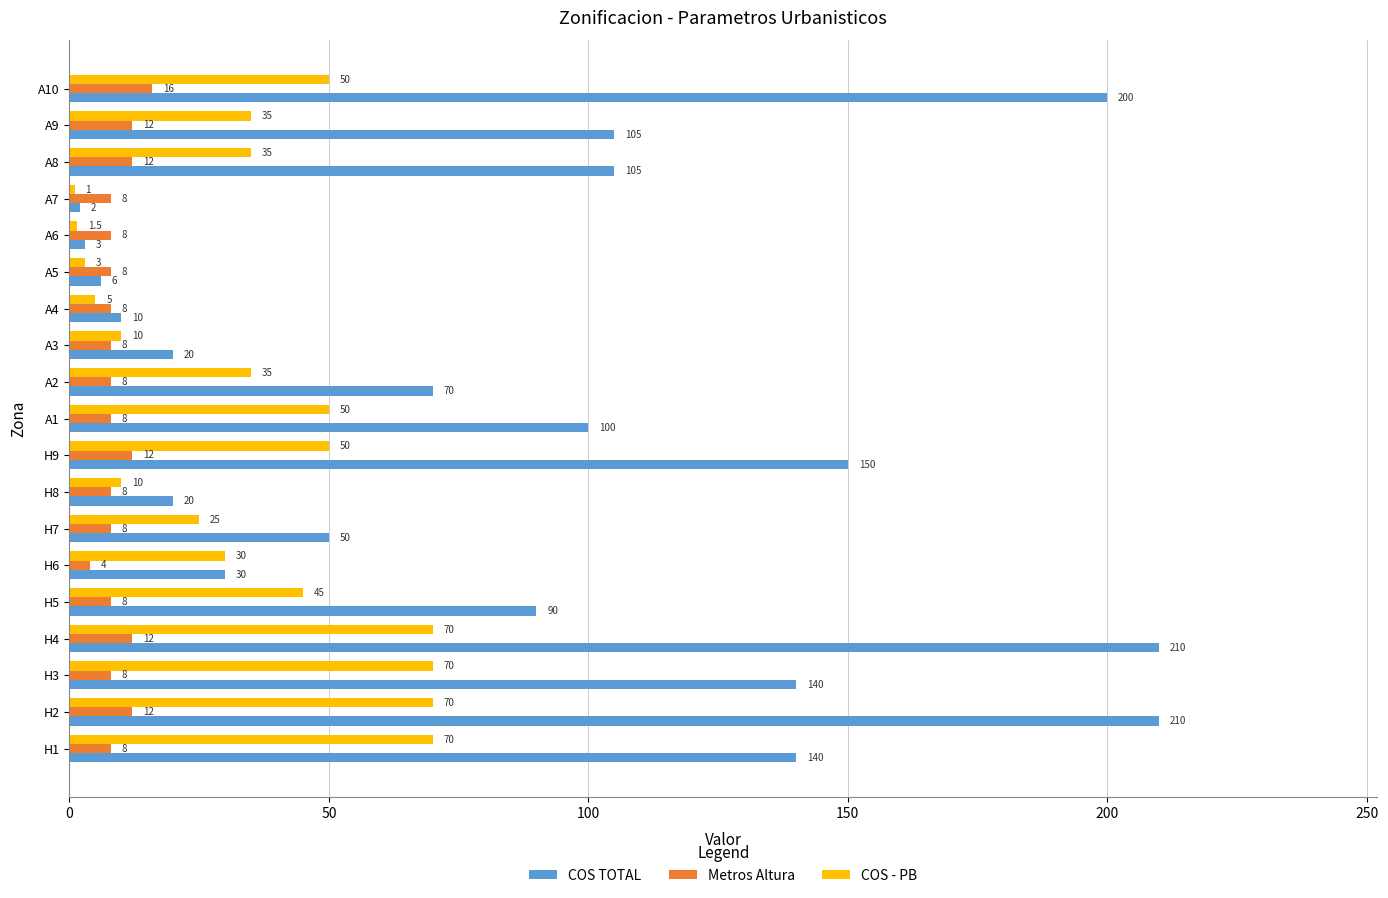

Is it true that COS TOTAL equals 10.5 at H6?

False